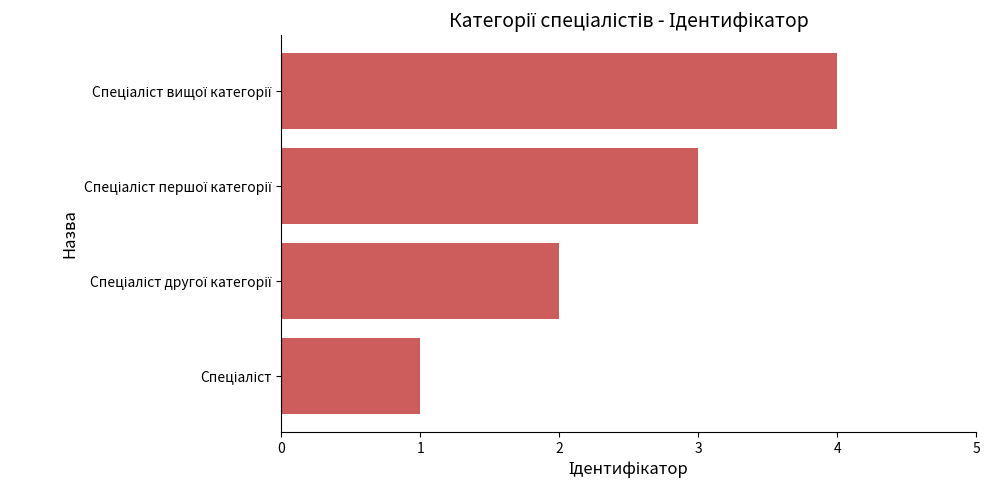

What is the sum of all values?

10